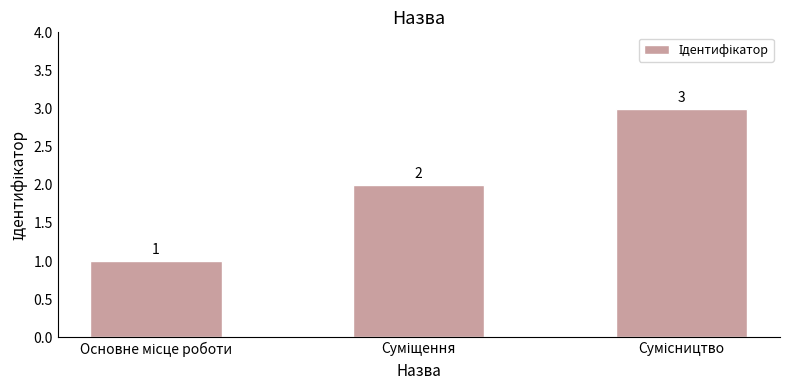

What is the minimum value shown in the chart?

1